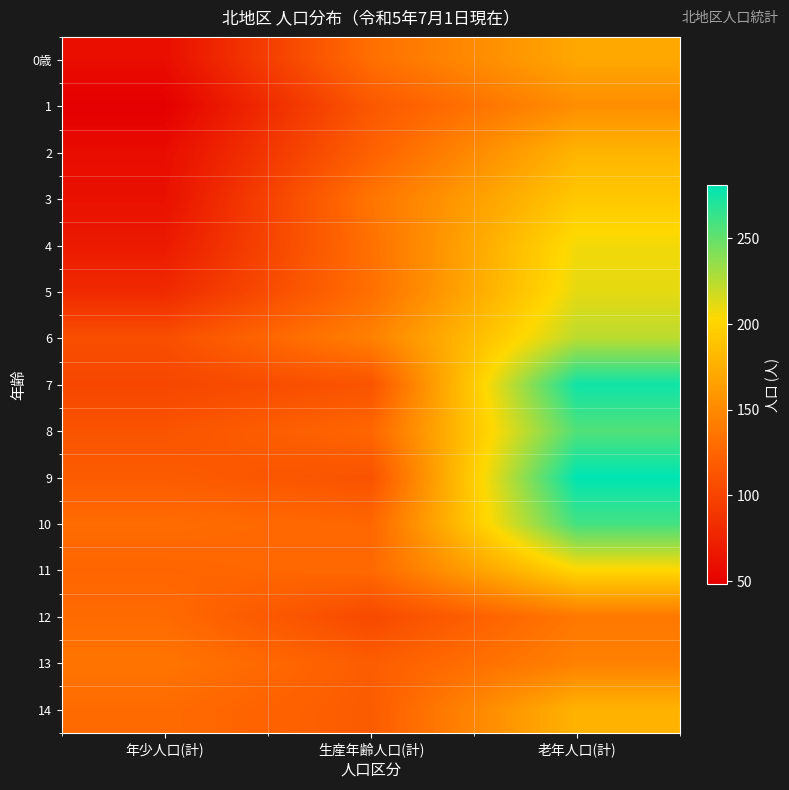

Reading left to right, list all the values displayed in this chart.

0歳: 年少人口(計)=59	生産年齢人口(計)=132	老年人口(計)=170
1: 年少人口(計)=48	生産年齢人口(計)=115	老年人口(計)=153
2: 年少人口(計)=58	生産年齢人口(計)=122	老年人口(計)=179
3: 年少人口(計)=61	生産年齢人口(計)=136	老年人口(計)=192
4: 年少人口(計)=68	生産年齢人口(計)=133	老年人口(計)=207
5: 年少人口(計)=80	生産年齢人口(計)=132	老年人口(計)=211
6: 年少人口(計)=108	生産年齢人口(計)=144	老年人口(計)=224
7: 年少人口(計)=102	生産年齢人口(計)=112	老年人口(計)=276
8: 年少人口(計)=112	生産年齢人口(計)=126	老年人口(計)=256
9: 年少人口(計)=118	生産年齢人口(計)=111	老年人口(計)=281
10: 年少人口(計)=130	生産年齢人口(計)=126	老年人口(計)=260
11: 年少人口(計)=125	生産年齢人口(計)=128	老年人口(計)=202
12: 年少人口(計)=129	生産年齢人口(計)=104	老年人口(計)=138
13: 年少人口(計)=136	生産年齢人口(計)=119	老年人口(計)=144
14: 年少人口(計)=129	生産年齢人口(計)=118	老年人口(計)=178